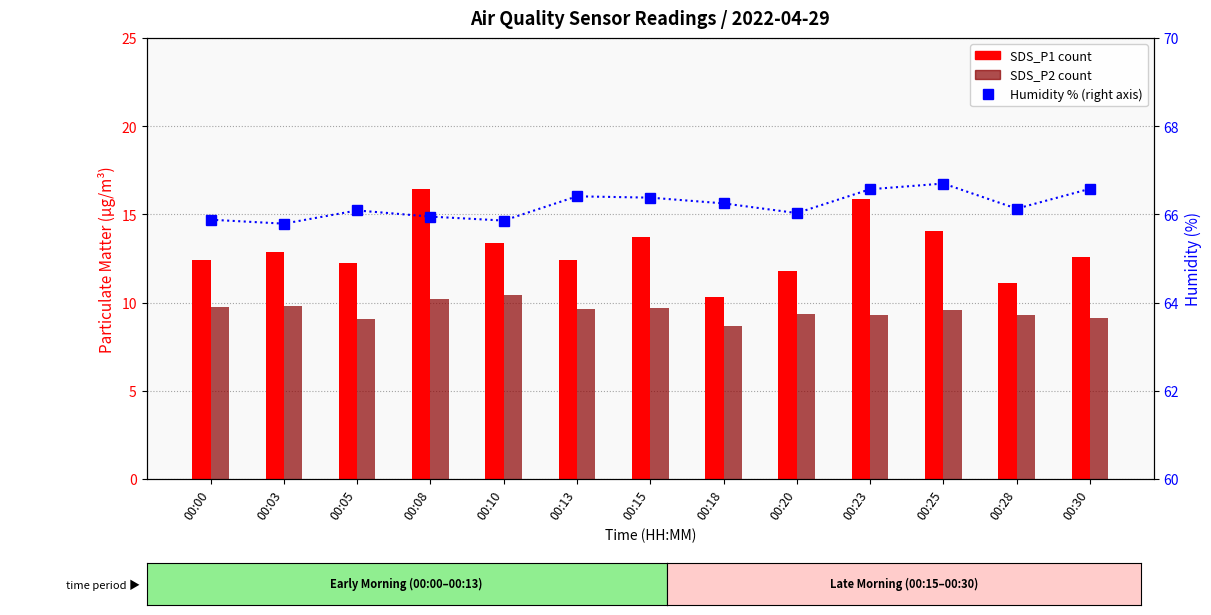

At which category does the chart reach its minimum across all series?

00:18